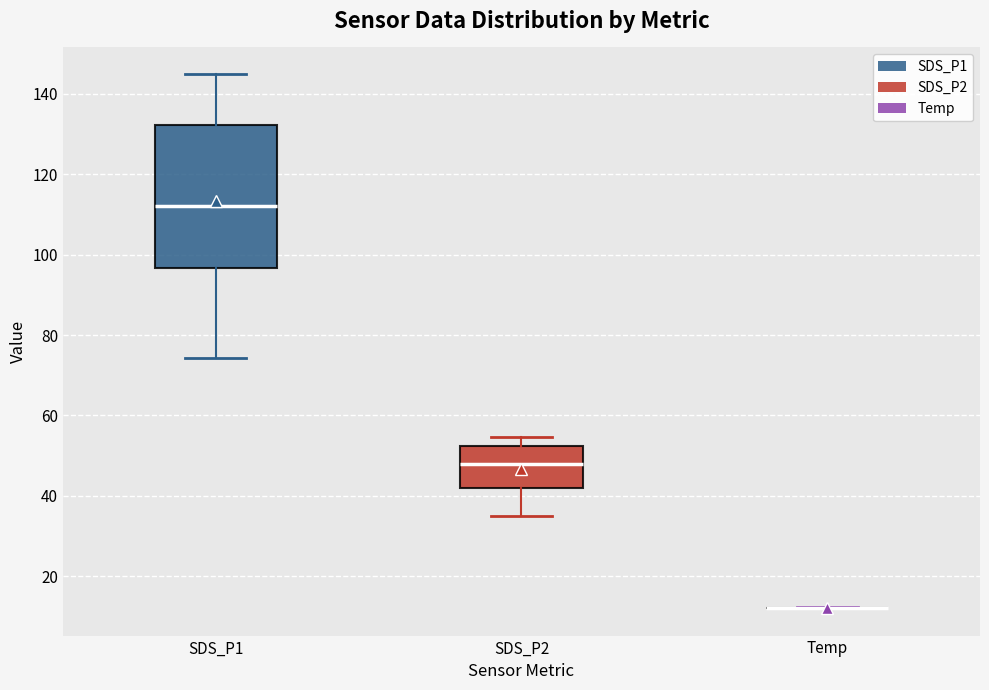

Reading left to right, read every box against the y-axis: the position of its median line, the range the box covers, and the ends of its whiskers. The values are not printed on the chart, so give them approximately, as read against the axis.

SDS_P1: median 112, box 96 to 132, whiskers 74 to 144
SDS_P2: median 48, box 42 to 52, whiskers 36 to 54
Temp: box collapsed to a line at 12, whiskers 12 to 12